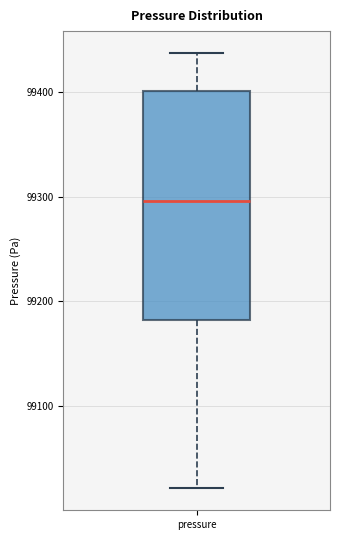

Transcribe this box plot: give where the median line is, the range the box spans, and where the two whiskers end, as read against the y-axis. The values are not printed on the chart, so give them approximately, as read against the axis.

median 99300, box 99180 to 99400, whiskers 99020 to 99440